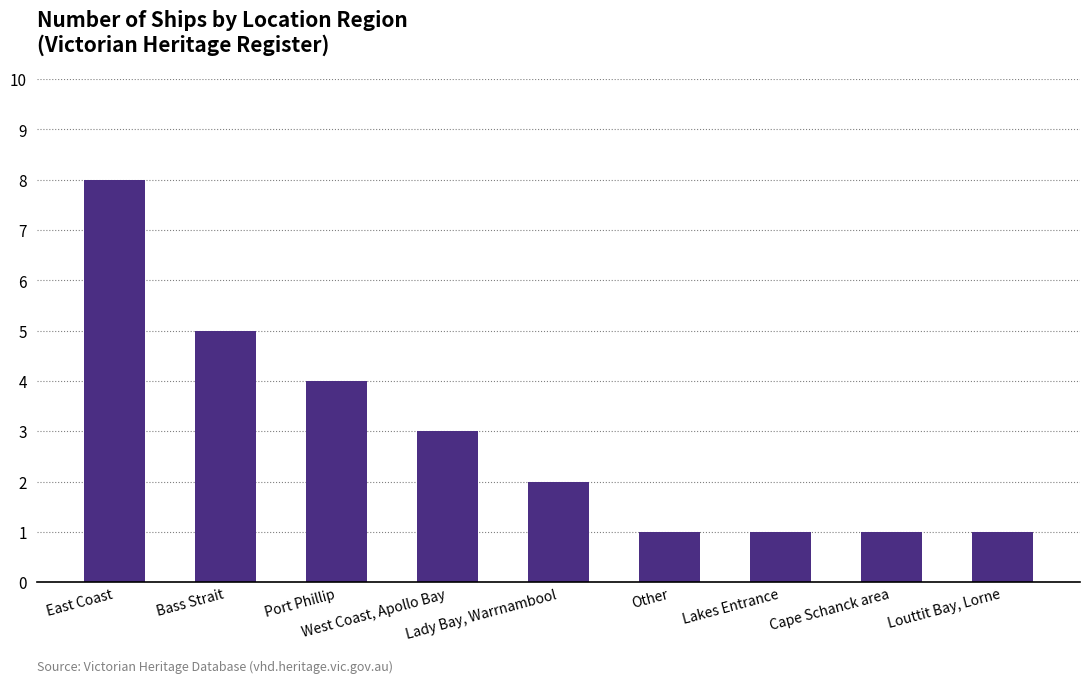

What is the label of the 8th bar from the left?

Cape Schanck area